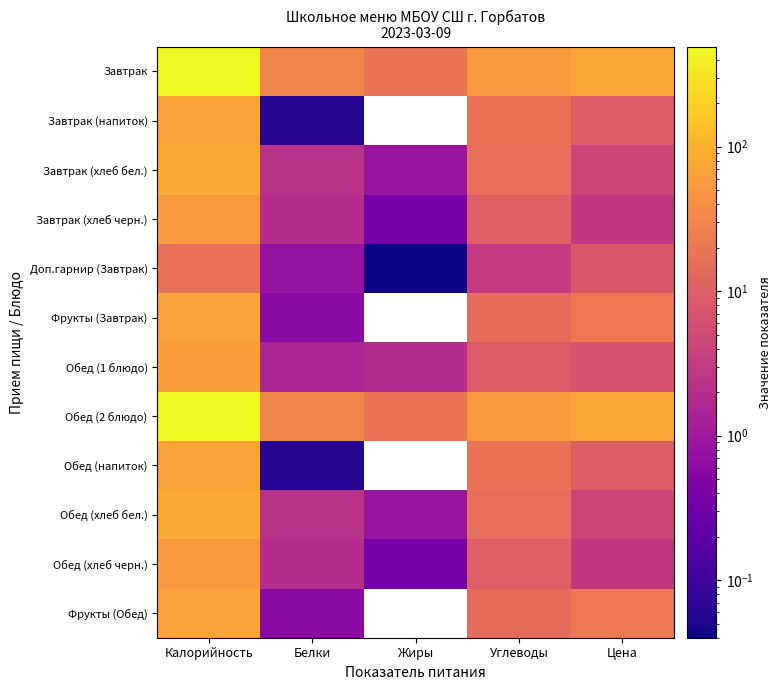

Which has a higher value, Жиры or Цена?

Цена